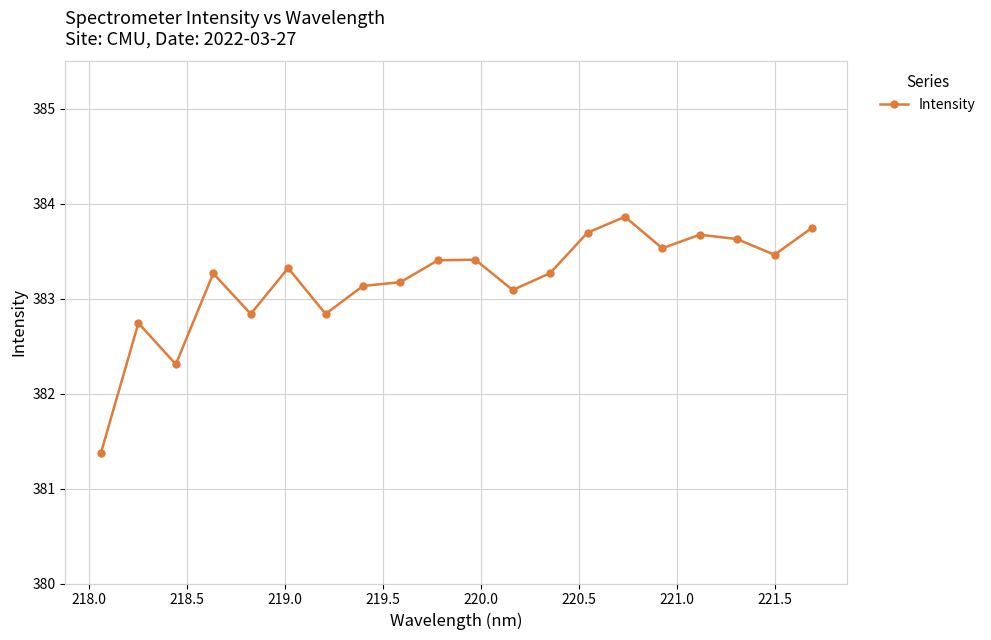

What is the sum of all values?

7663.8